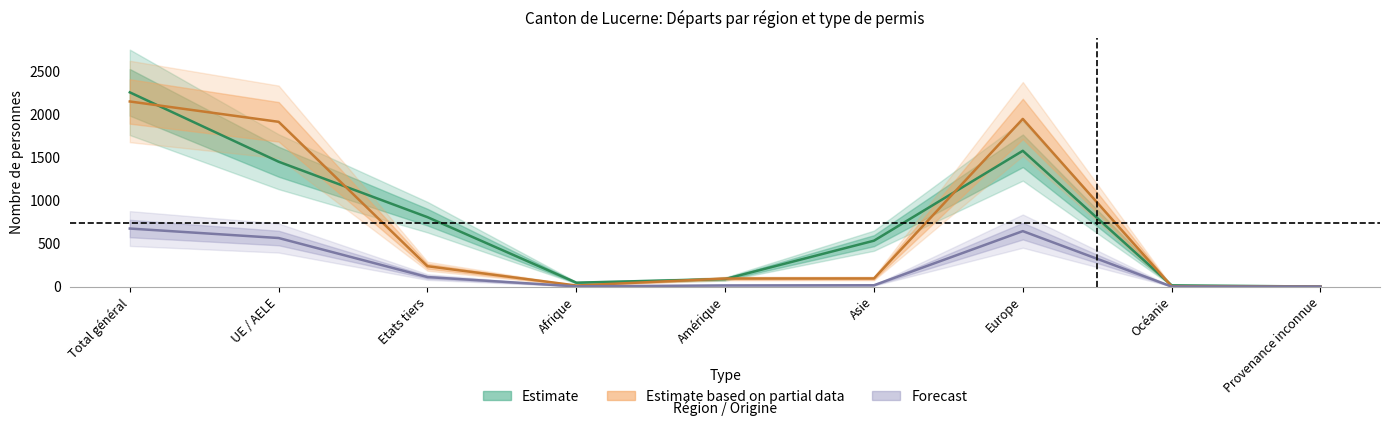

Reading left to right, what are all the values shown in this chart?

Permis de séjour (B) Total: Total général=2253	UE / AELE=1448	Etats tiers=805	Afrique=45	Amérique=87	Asie=532	Europe=1575	Océanie=14	Provenance inconnue=0
Population non permanente Total: Total général=2147	UE / AELE=1911	Etats tiers=236	Afrique=12	Amérique=93	Asie=94	Europe=1945	Océanie=3	Provenance inconnue=0
Etablis (C) Total: Total général=673	UE / AELE=563	Etats tiers=110	Afrique=2	Amérique=13	Asie=15	Europe=643	Océanie=0	Provenance inconnue=0